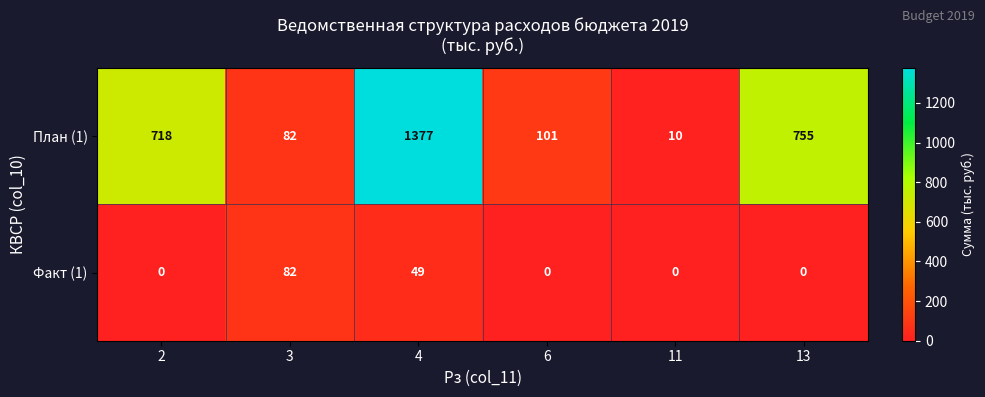

Count the number of categories in the chart.

6